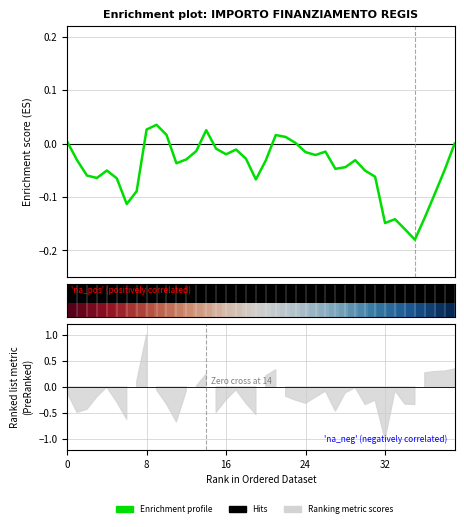

True or false: Enrichment profile has more than 2 points higher than both neighbors.

True